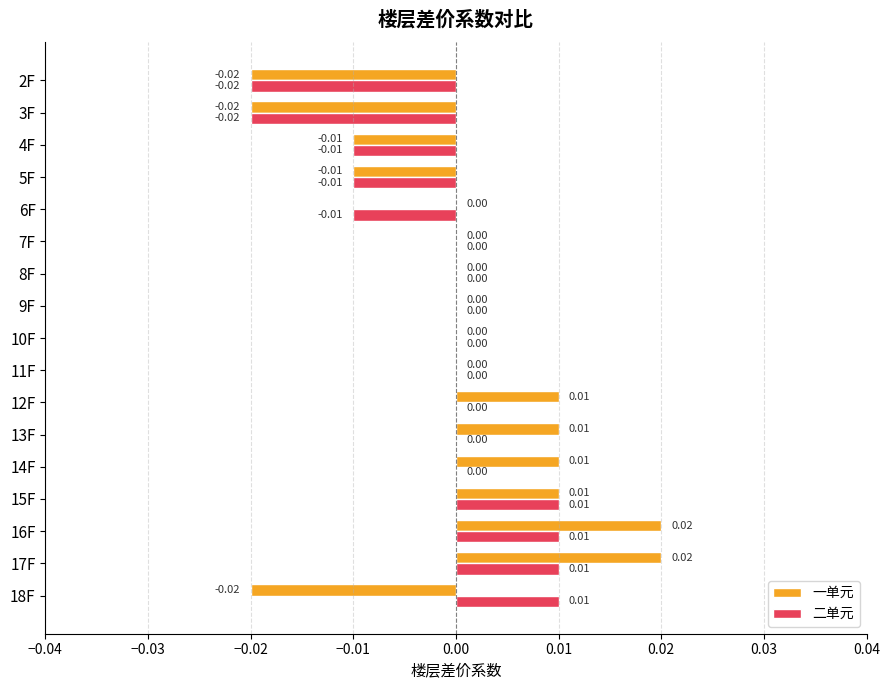

How many series are shown in this chart?

2